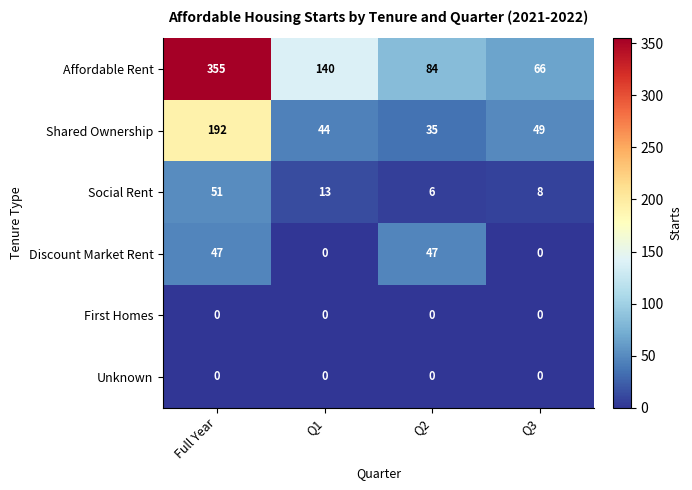

Is it true that Social Rent equals 13 at Q1?

True